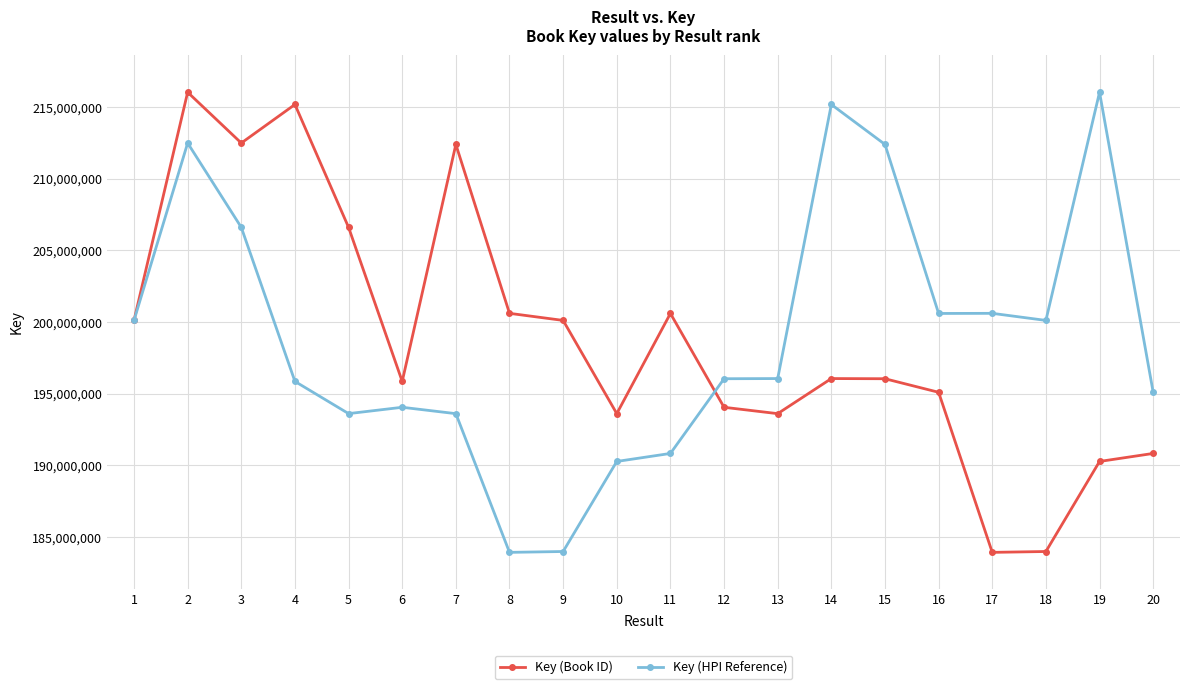

At 8, list the series in order from smallest to largest.

Key (HPI Reference), Key (Book ID)